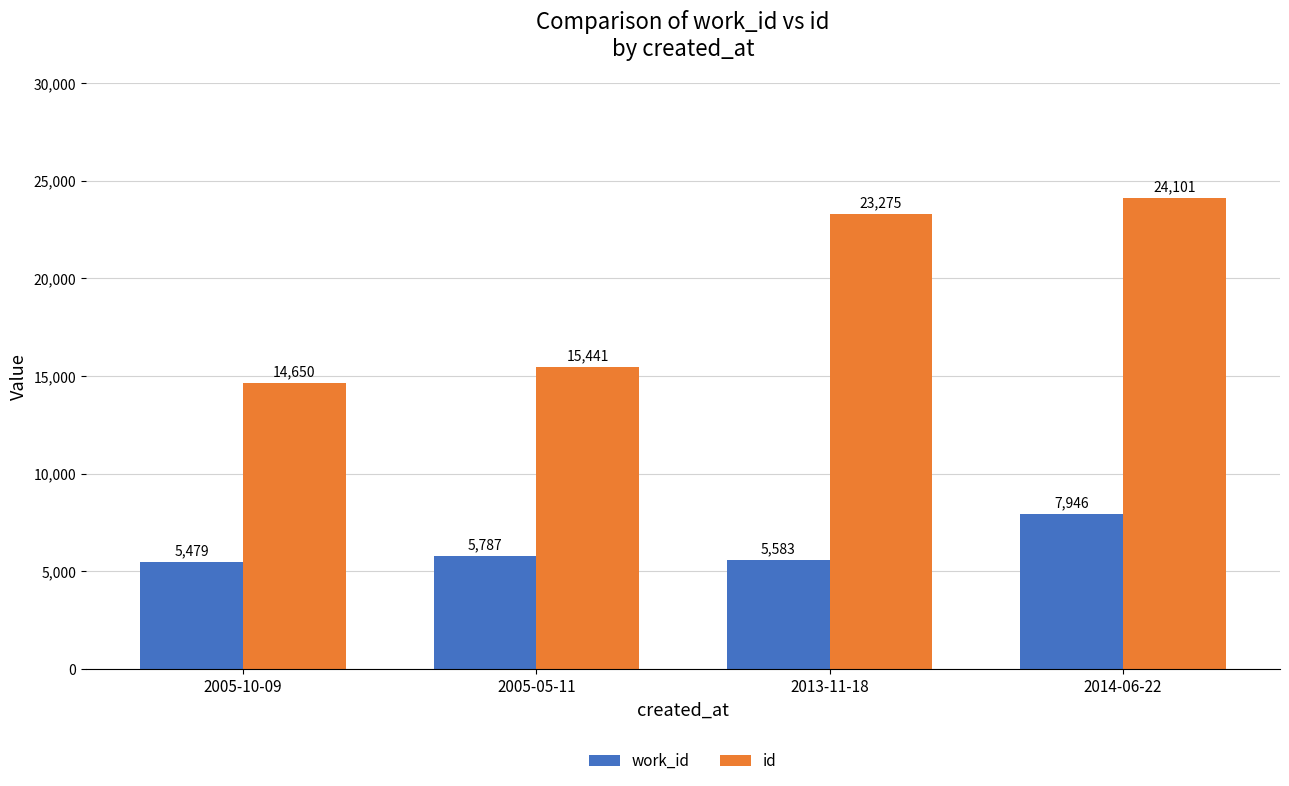

Count the number of categories in the chart.

4